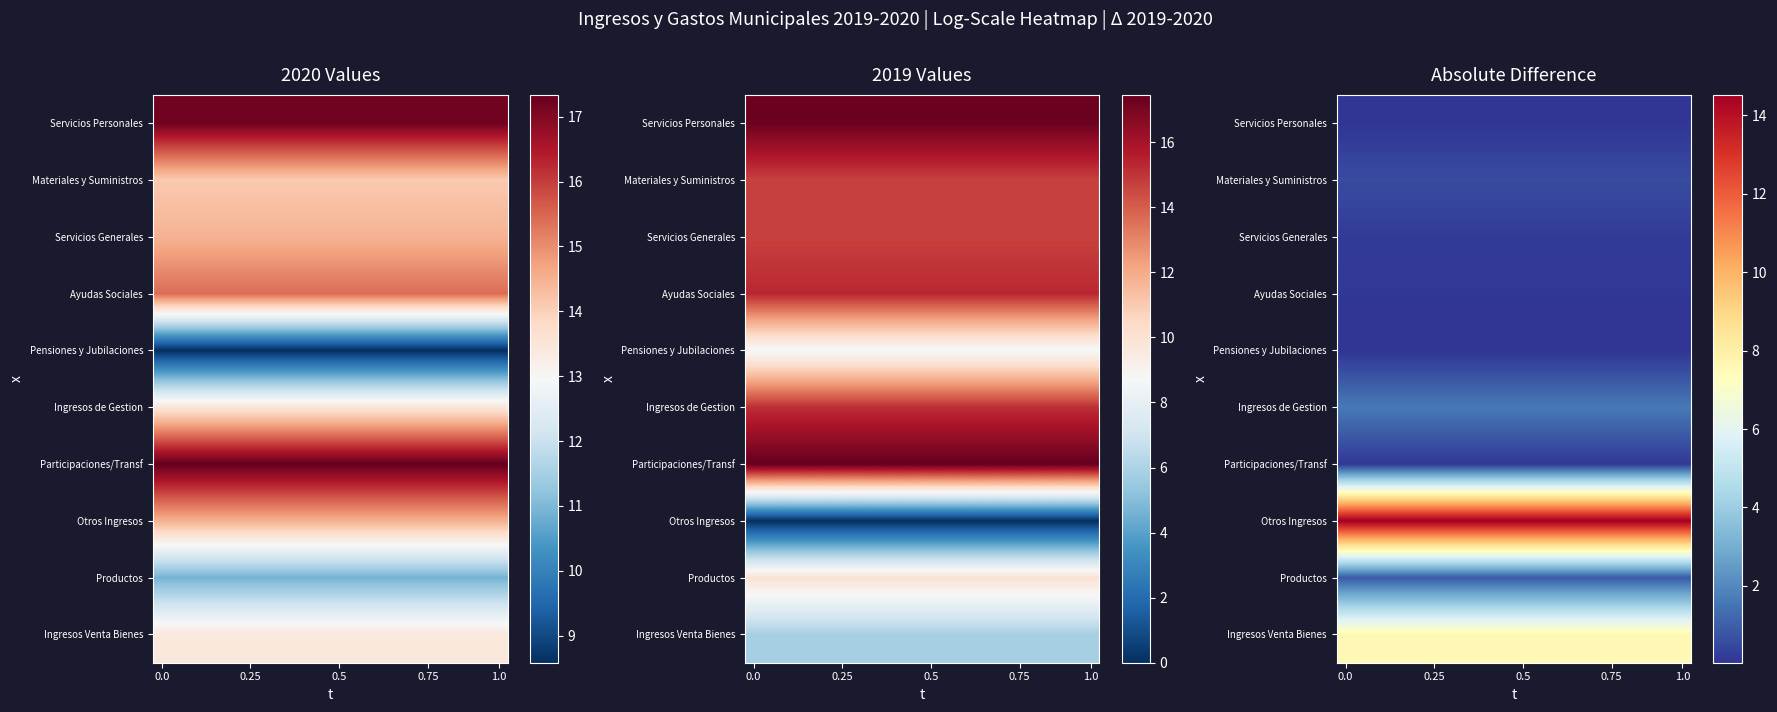

Is it true that row_9 equals 10.8 at 12?

False